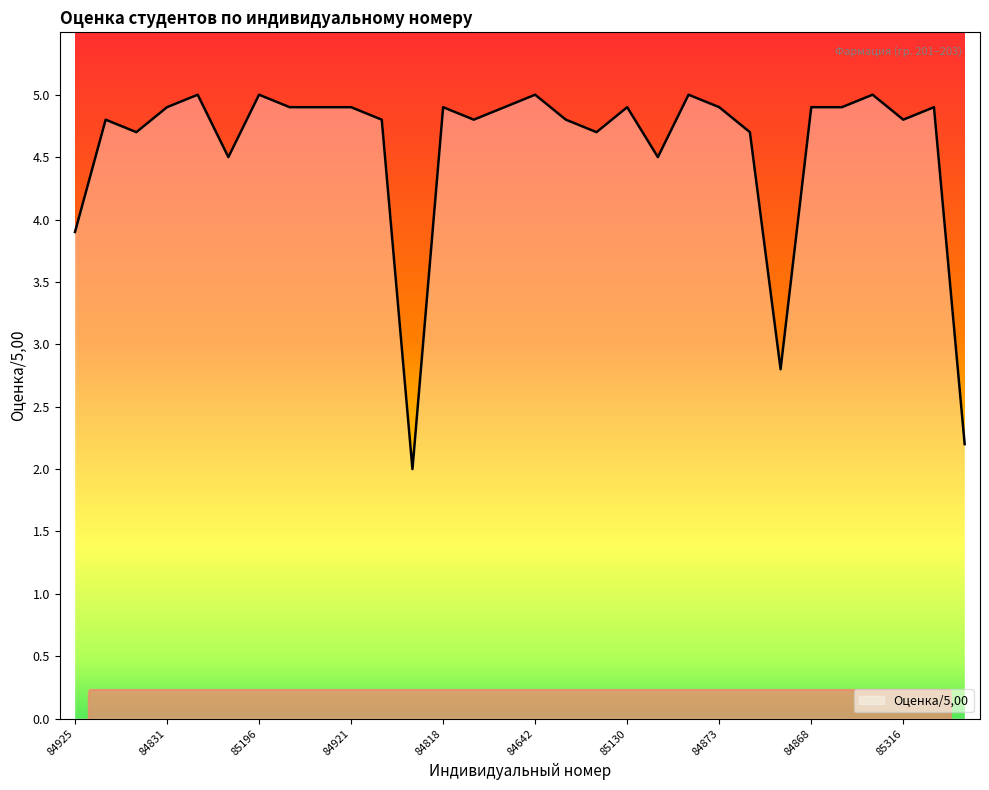

What is the difference between the maximum and minimum values?

3.0